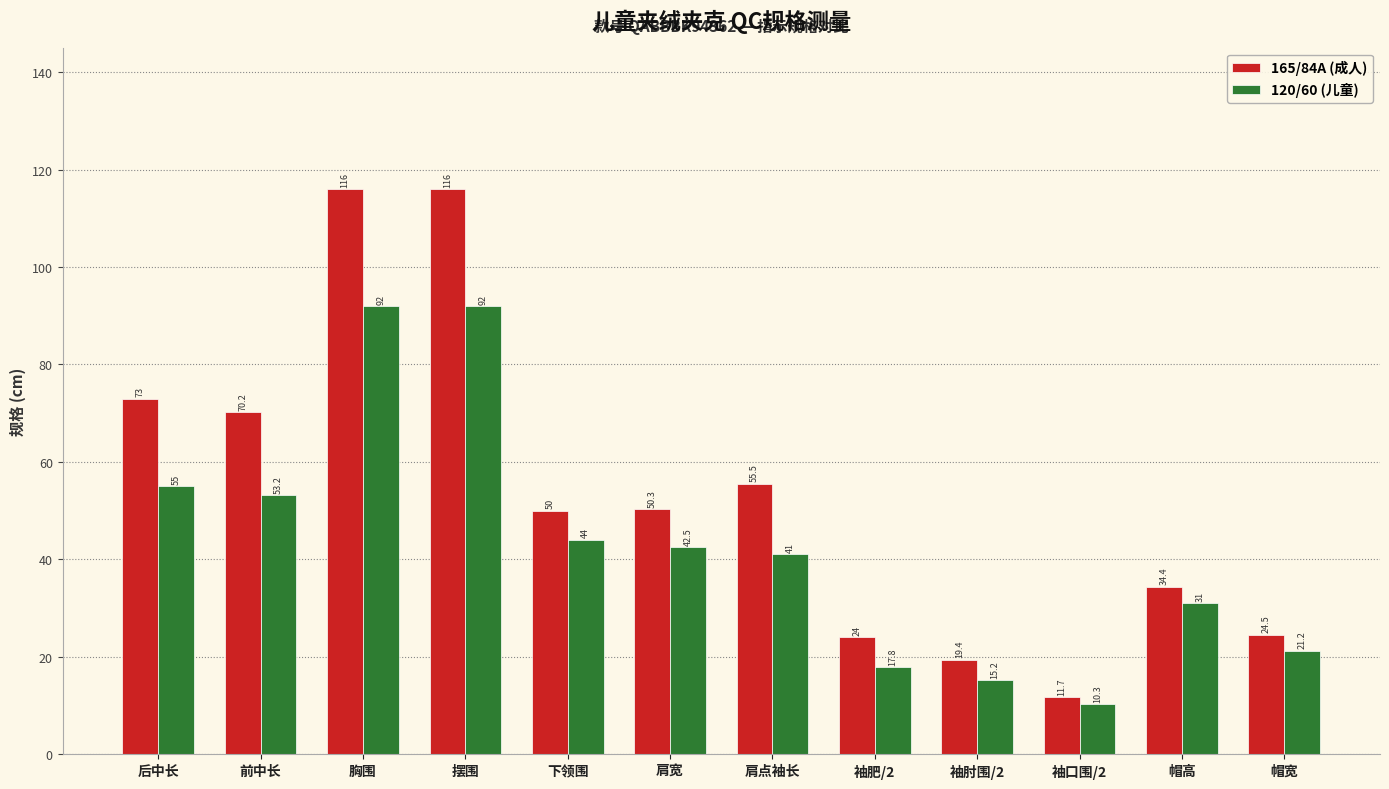

List the series in order of their overall mean, highest first.

165/84A (成人), 120/60 (儿童)